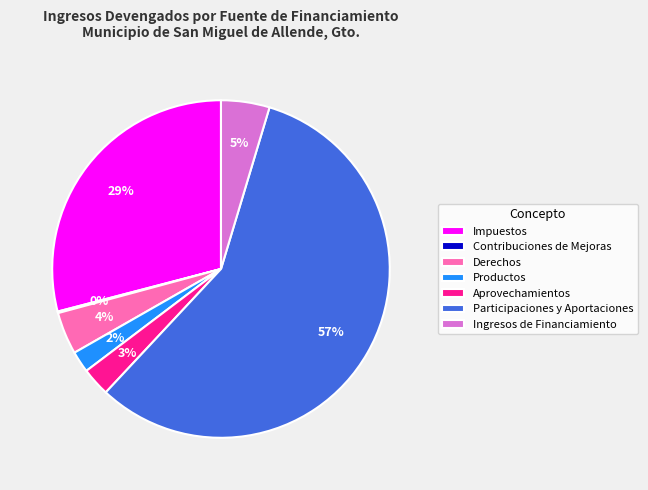

Is it true that Aprovechamientos is 11% of the pie?

False